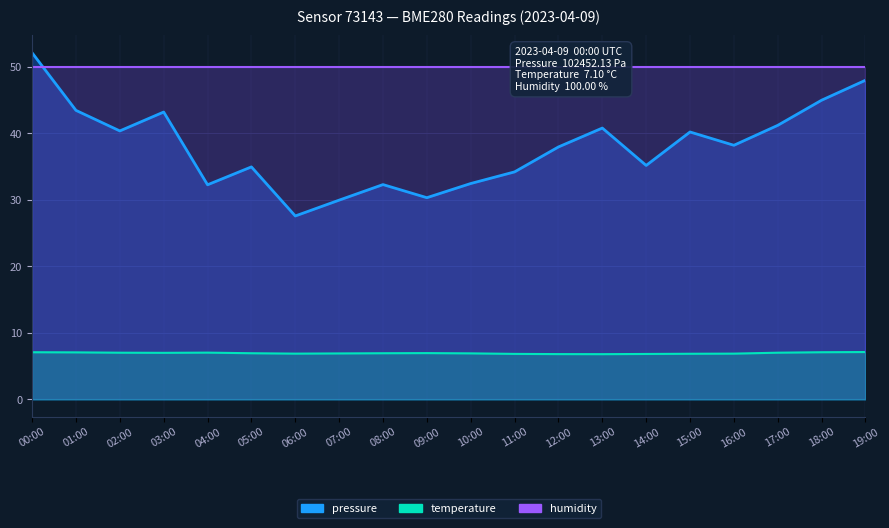

True or false: temperature has a value of 6.9 at 06:00.

True